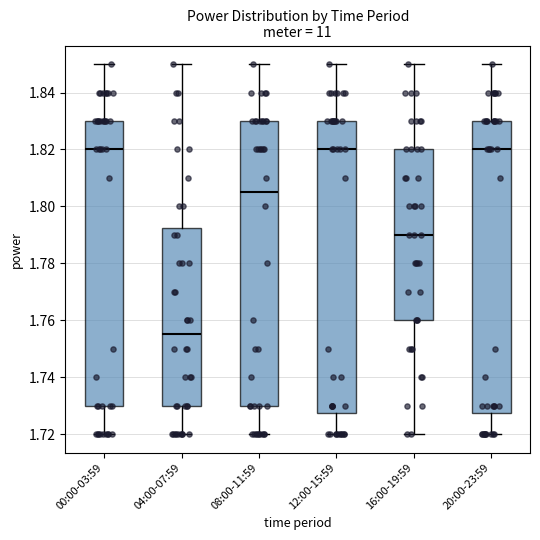

Reading left to right, read every box against the y-axis: the position of its median line, the range the box covers, and the ends of its whiskers. The values are not printed on the chart, so give them approximately, as read against the axis.

00:00-03:59: median 1.820, box 1.730 to 1.830, whiskers 1.720 to 1.850
04:00-07:59: median 1.756, box 1.730 to 1.792, whiskers 1.720 to 1.850
08:00-11:59: median 1.806, box 1.730 to 1.830, whiskers 1.720 to 1.850
12:00-15:59: median 1.820, box 1.728 to 1.830, whiskers 1.720 to 1.850
16:00-19:59: median 1.790, box 1.760 to 1.820, whiskers 1.720 to 1.850
20:00-23:59: median 1.820, box 1.728 to 1.830, whiskers 1.720 to 1.850